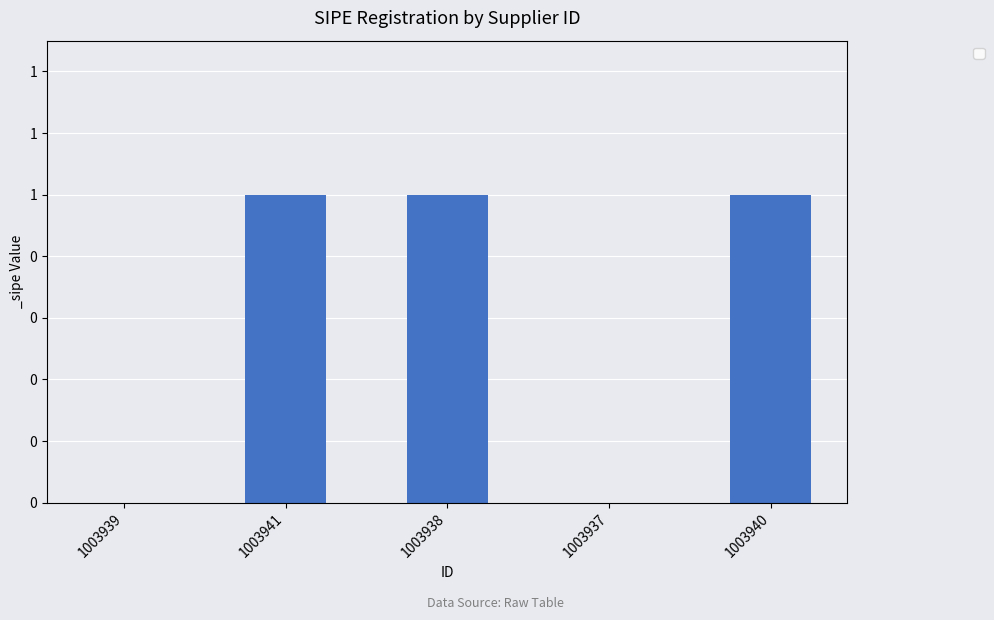

Are the bars grouped side by side (vs. stacked)?

No